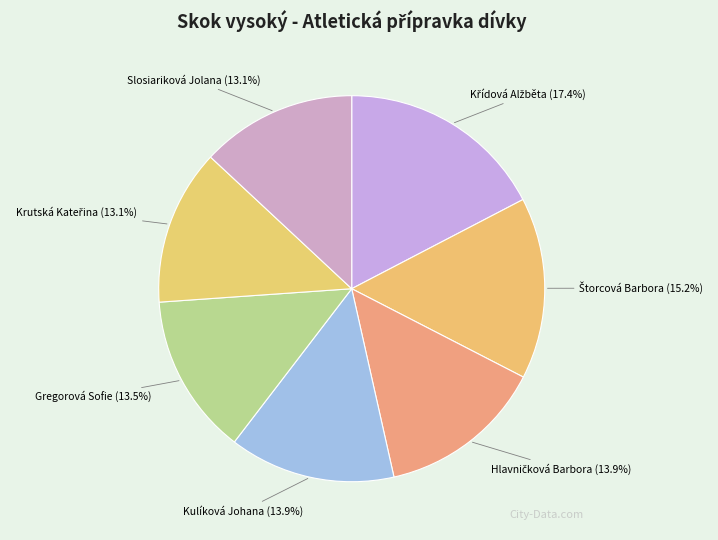

Does any single category account for the majority?

No